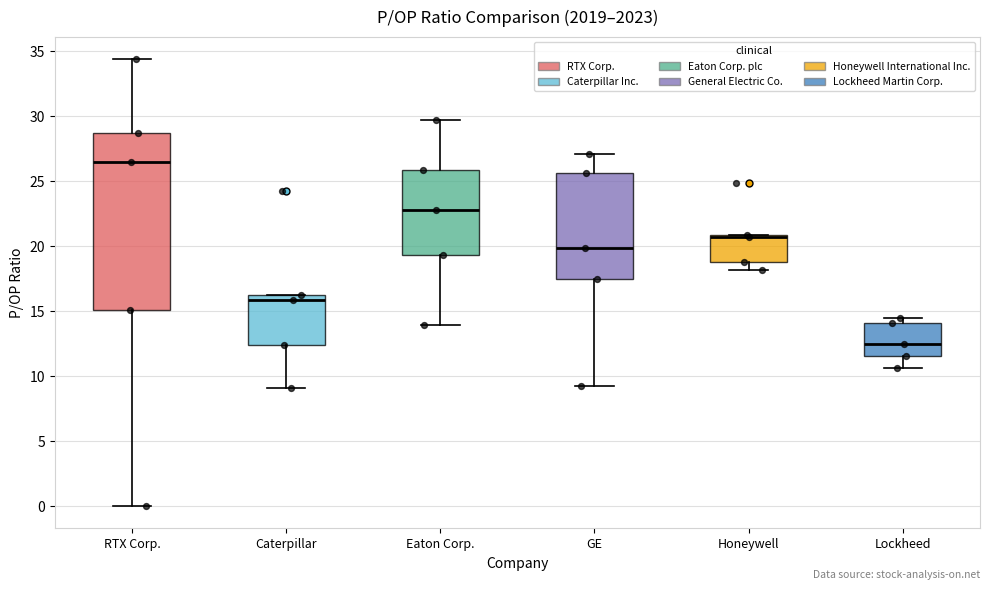

Where does the upper whisker of the box for GE end on the y-axis? The values are not printed on the chart, so give them approximately, as read against the axis.

27.0